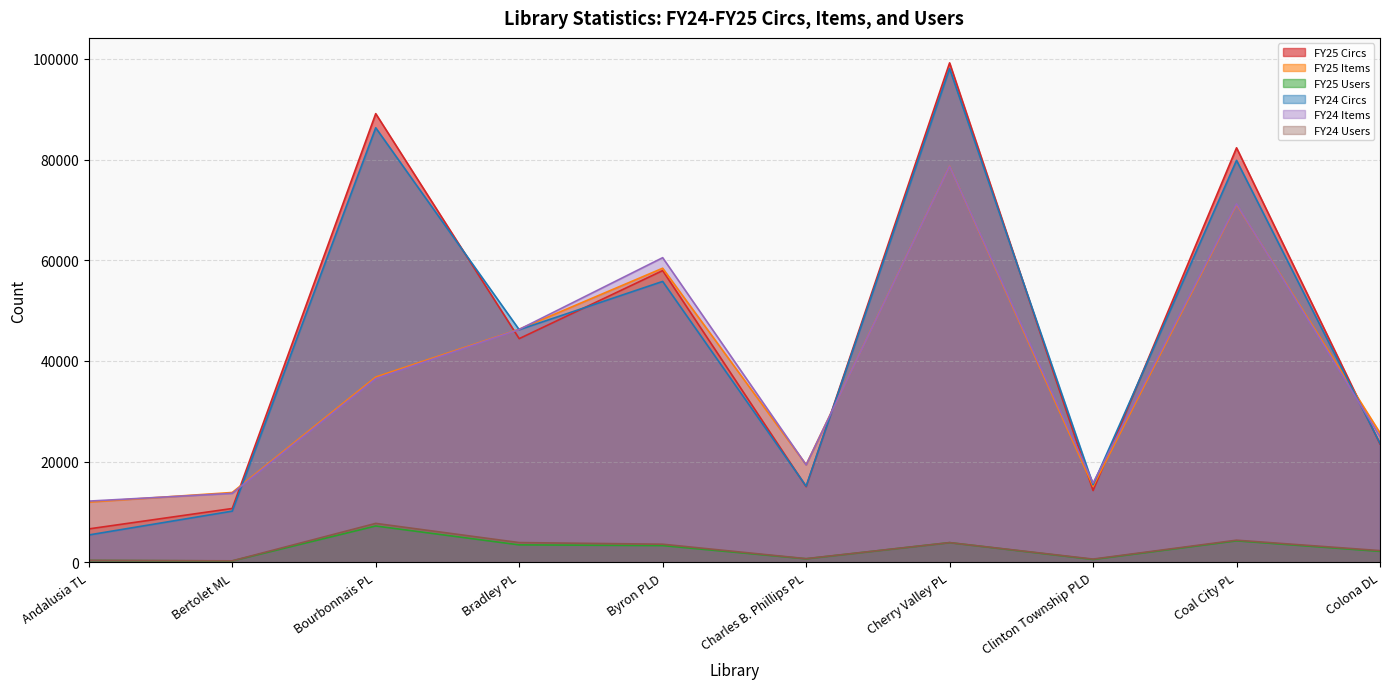

True or false: FY24 Users and FY25 Users cross at least once.

False